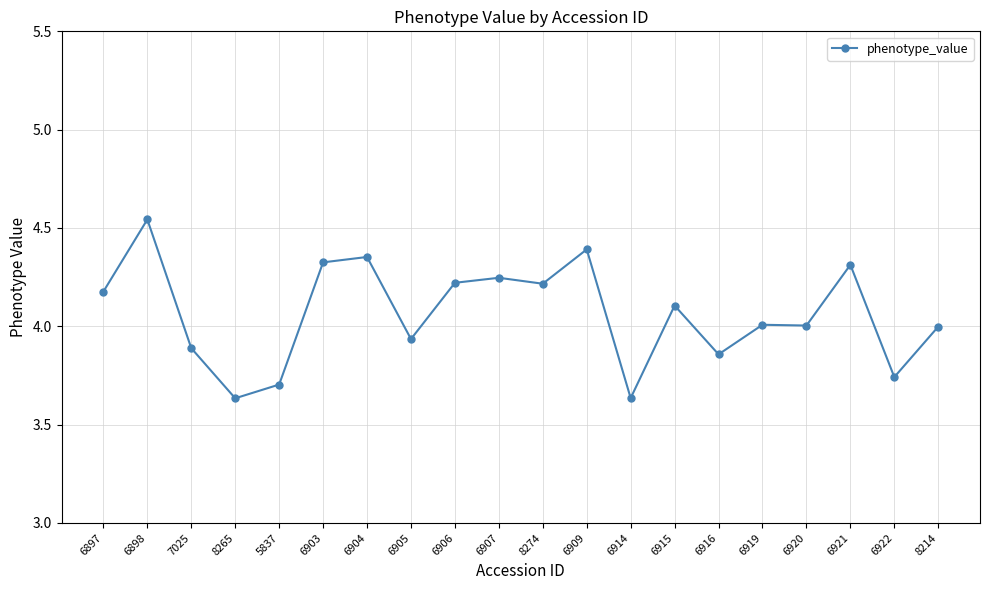

True or false: the data shows 4.0 at 8214.

True